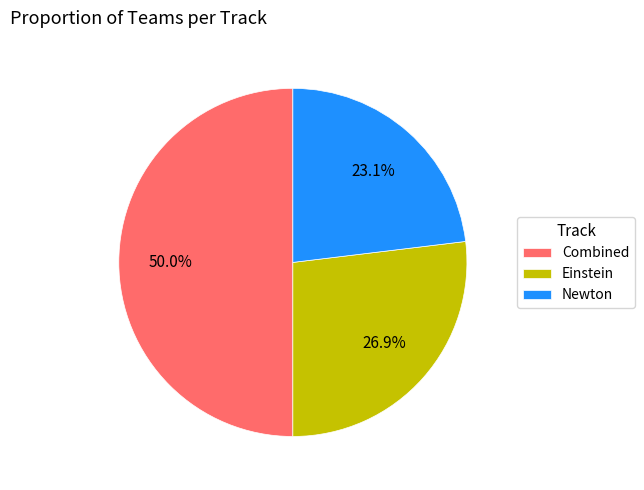

What is the total percentage of Einstein and Combined?

76.9%